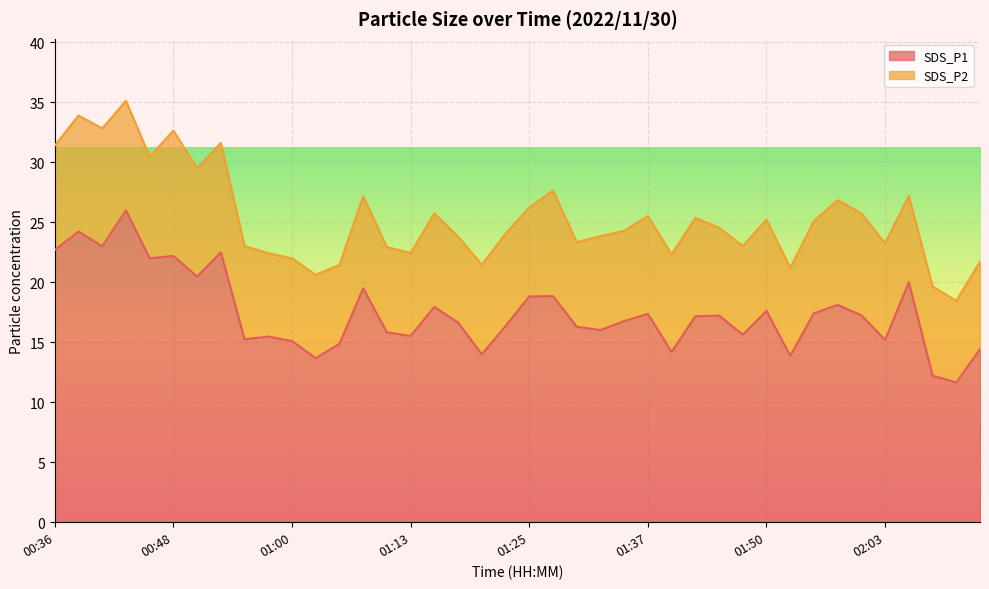

What is the label of the 12th point from the right?

01:45